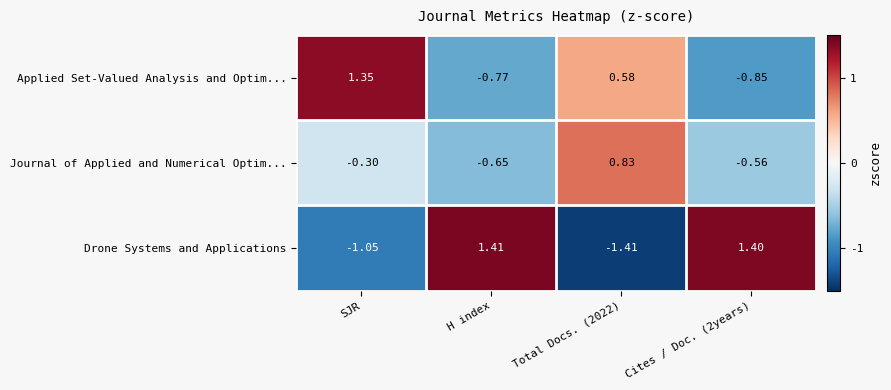

Which series changed the most between H index and Total Docs. (2022)?

Drone Systems and Applications